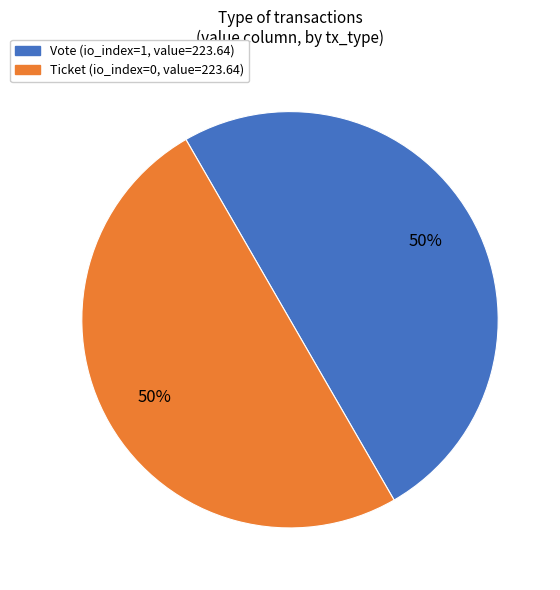

To the nearest percent, what is the difference between the Ticket and Vote slice percentages?

0%